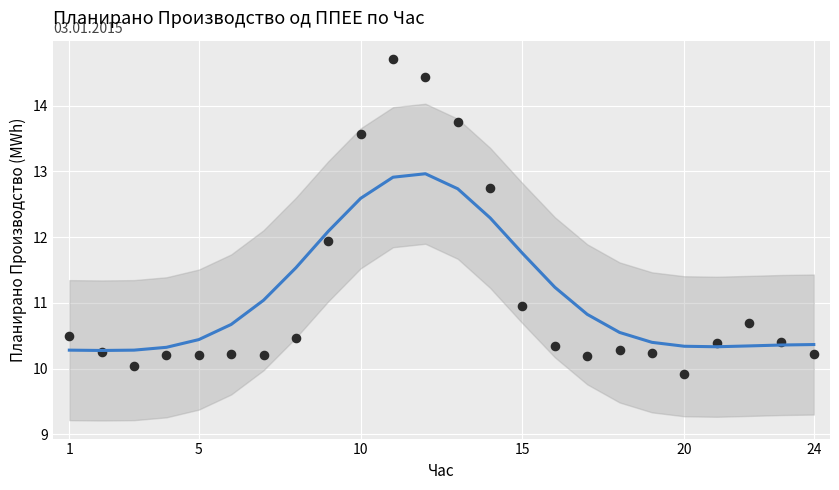

What is the range of Y values (max minus min)?

4.8